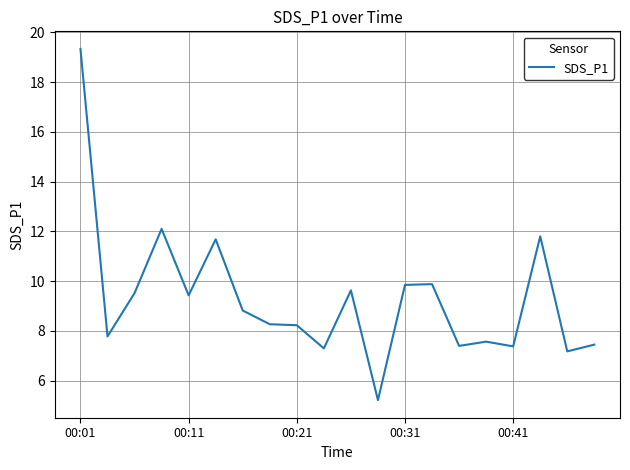

What is the greatest value displayed?

19.3